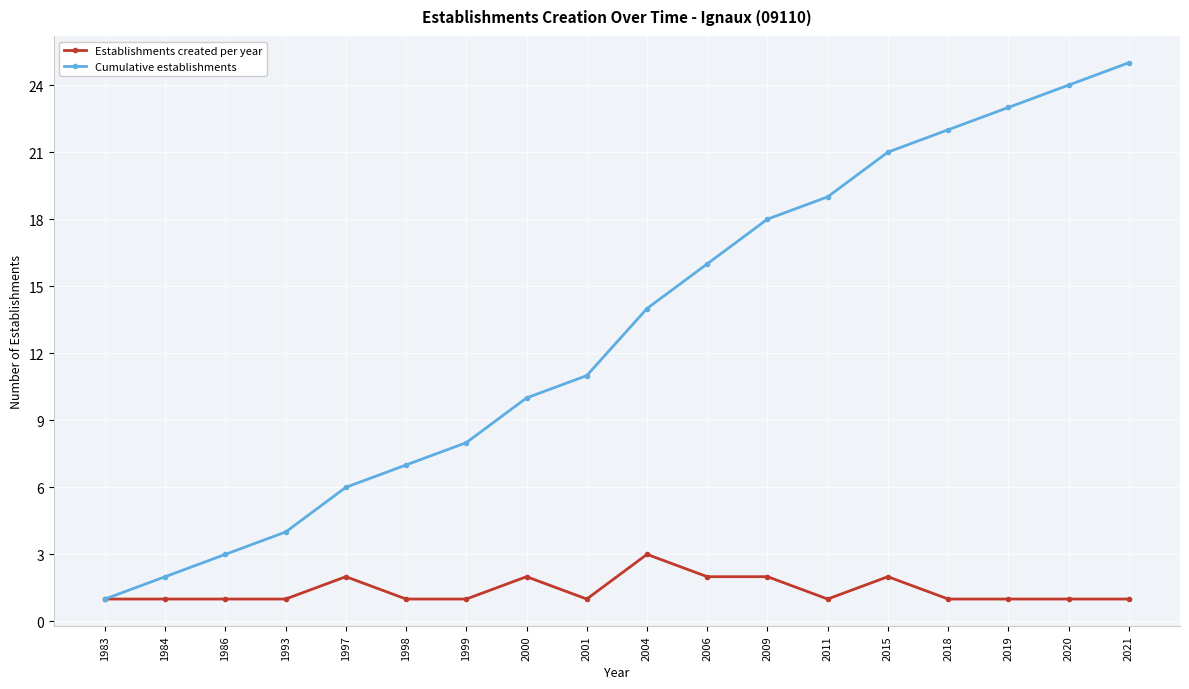

What is the difference between the Establishments created per year values at 2015 and 2011?

1